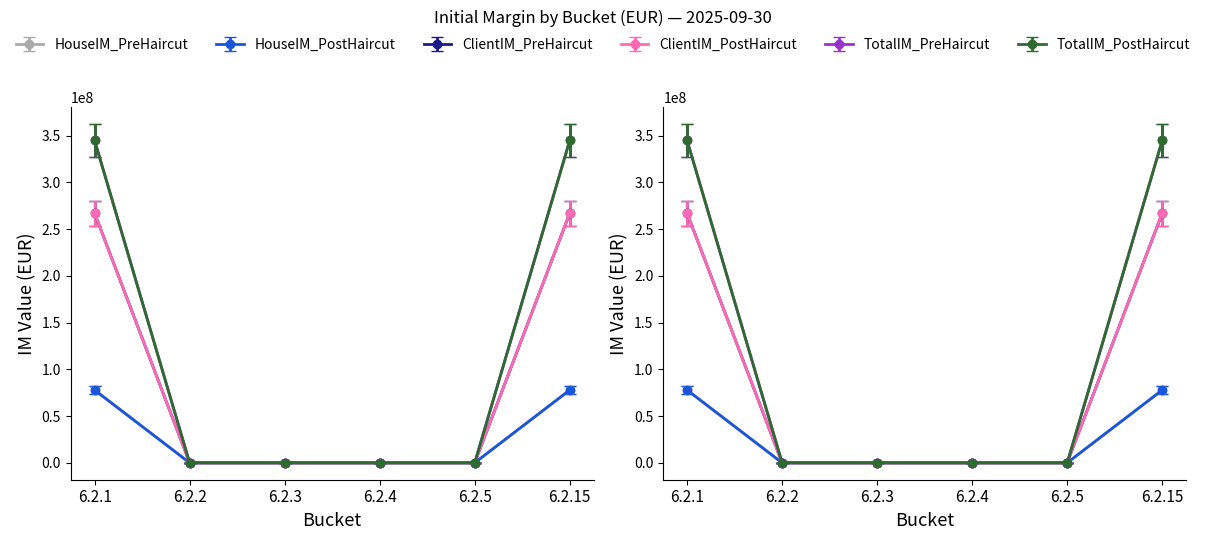

Rank the series by their maximum value, from lowest to highest.

HouseIM_PreHaircut, HouseIM_PostHaircut, ClientIM_PreHaircut, ClientIM_PostHaircut, TotalIM_PreHaircut, TotalIM_PostHaircut